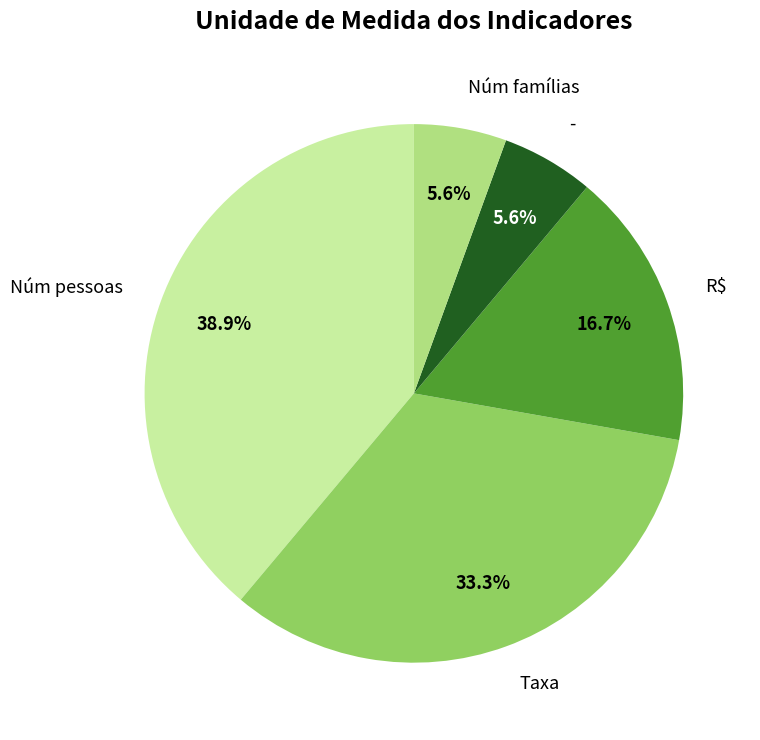

The Núm famílias slice represents 6% of the pie. True or false?

True